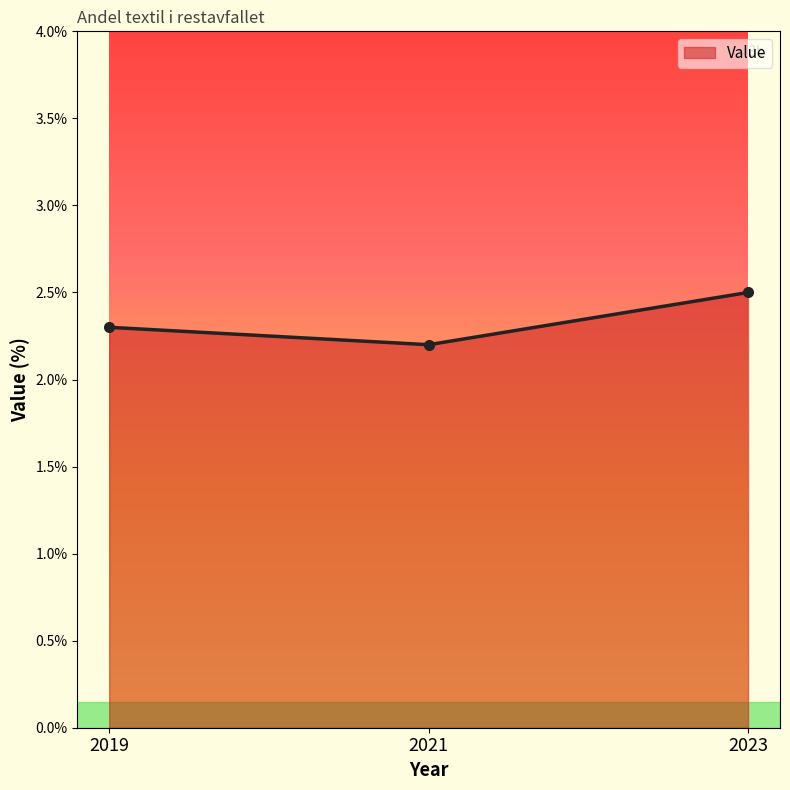

What is the difference between the values at 2021 and 2023?

0.3